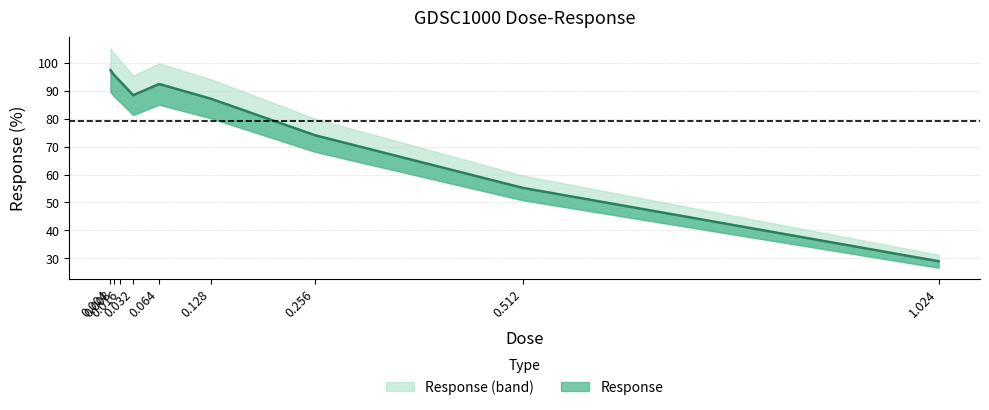

What is the ratio of the value at 0.032 to the value at 0.004?

0.9